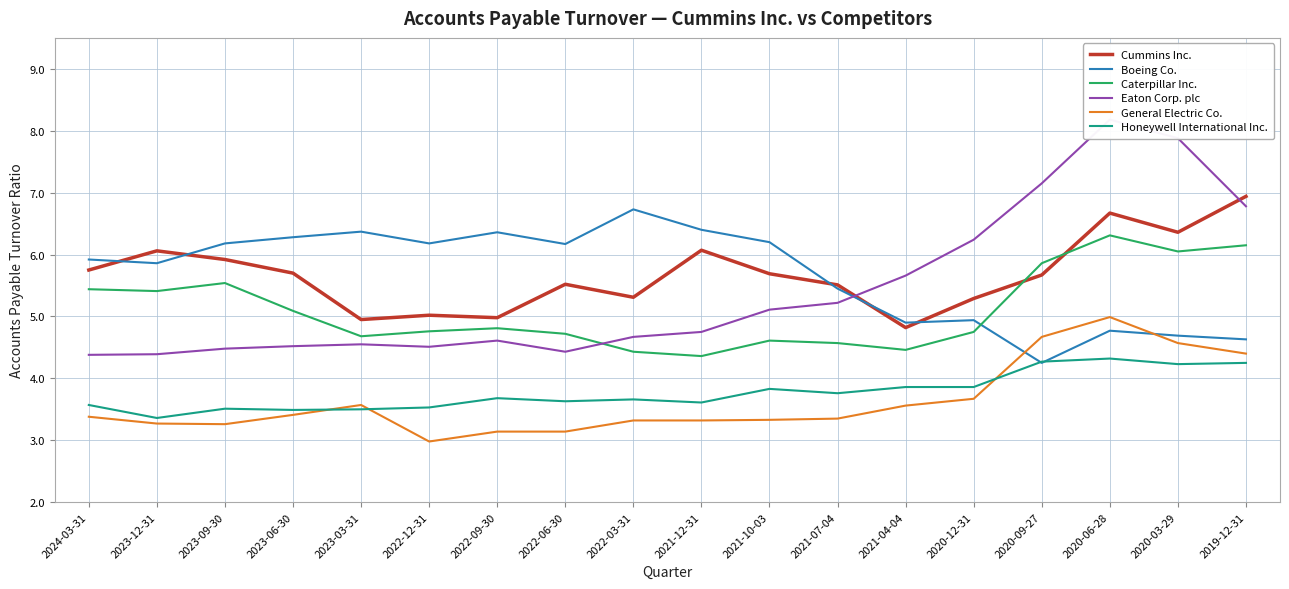

Which series has the largest range (max minus min)?

Eaton Corp. plc